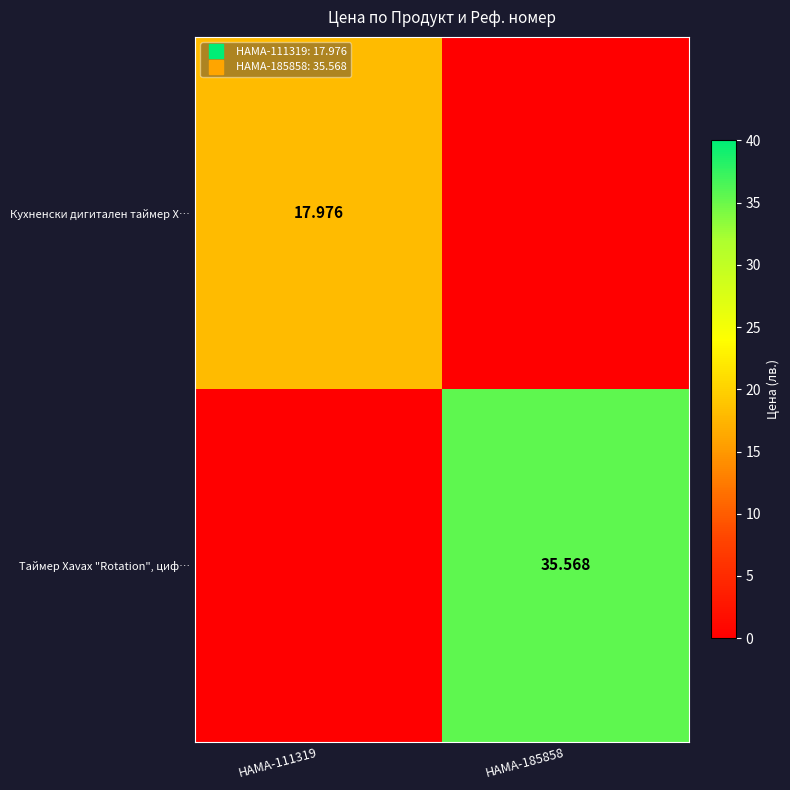

Rank the series by their average value, from highest to lowest.

Таймер Xavax "Rotation", циф…, Кухненски дигитален таймер X…